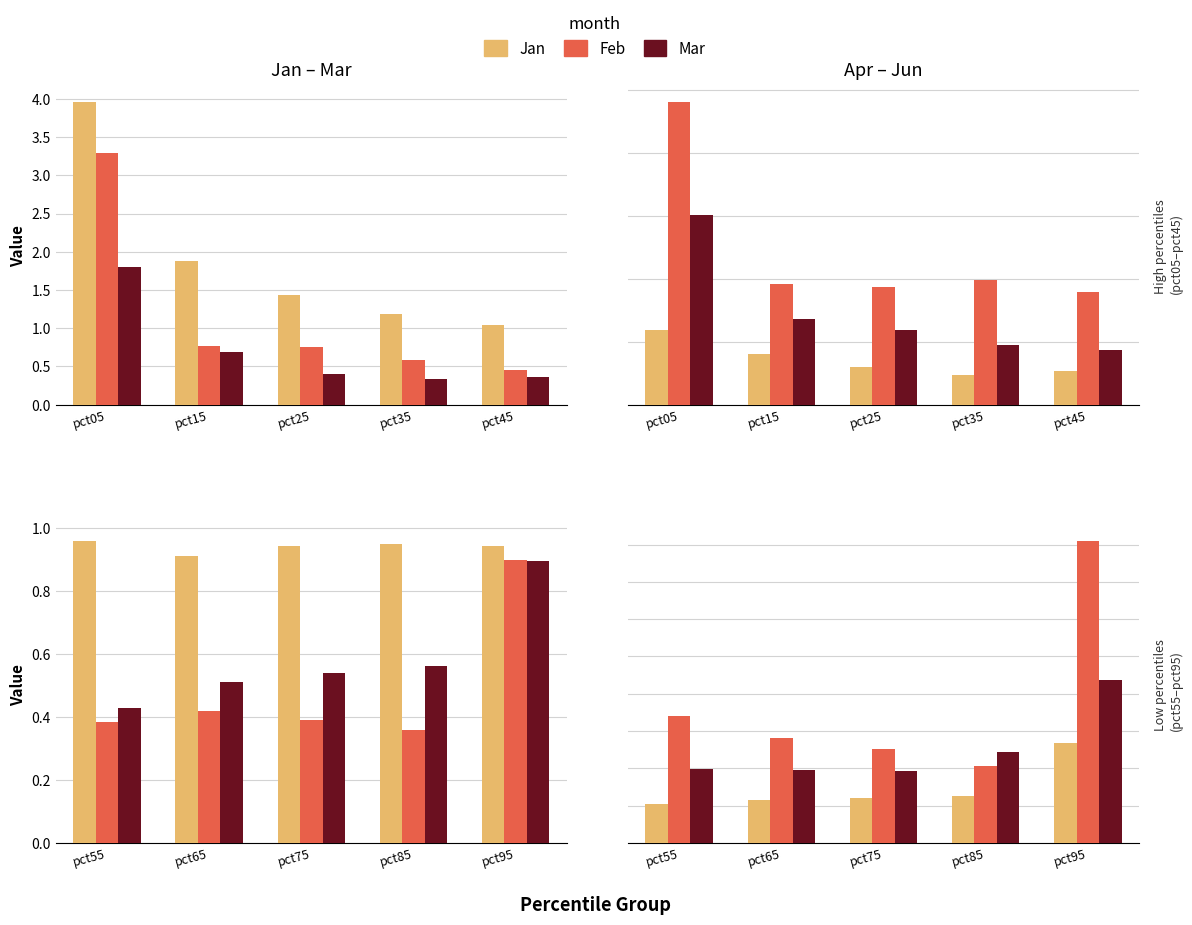

What is the sum of all Apr values?

0.7